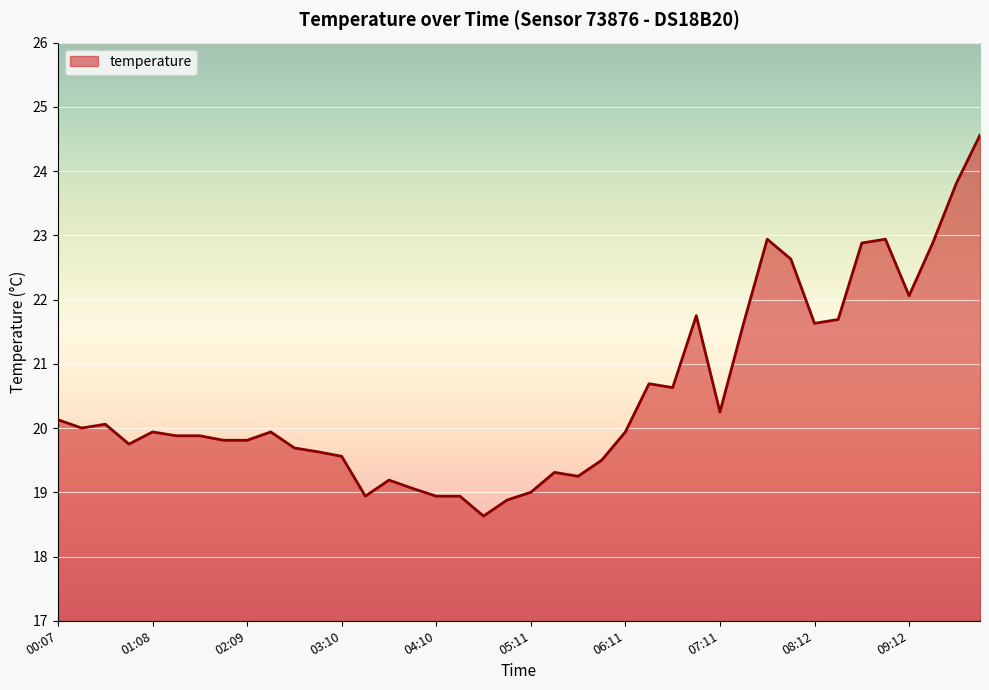

What is the difference between the maximum and minimum values?

5.9